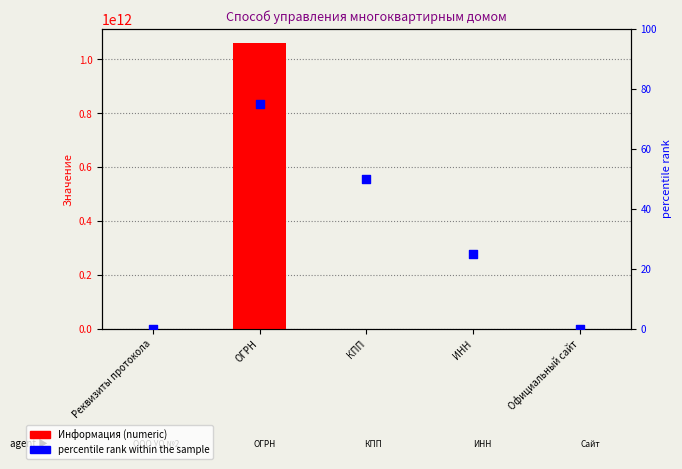

At which category is the sum across all series the highest?

ОГРН